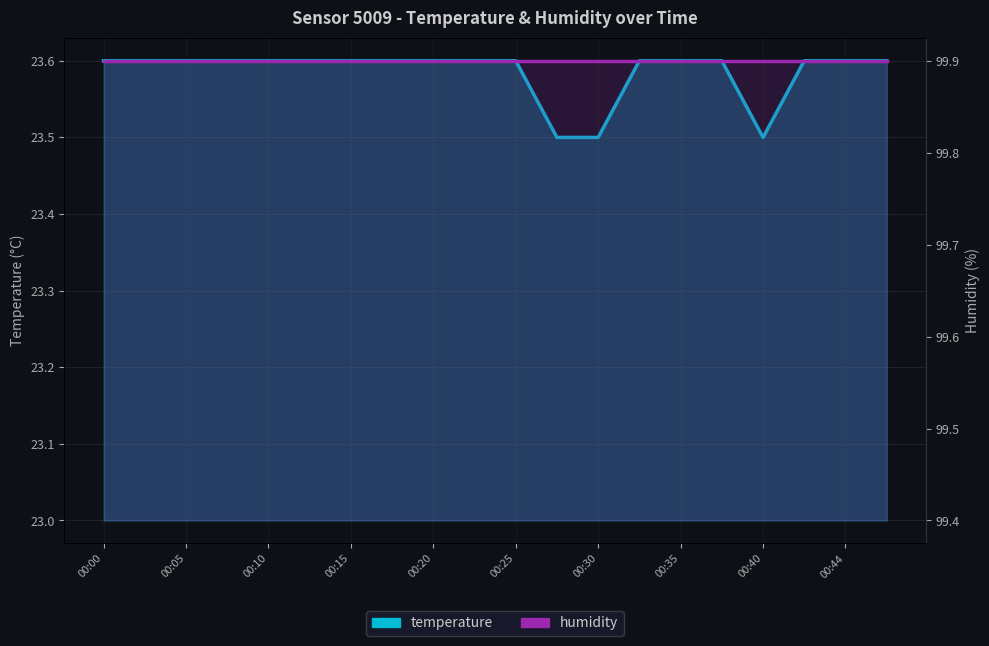

At 00:44, list the series in order from largest to smallest.

humidity, temperature